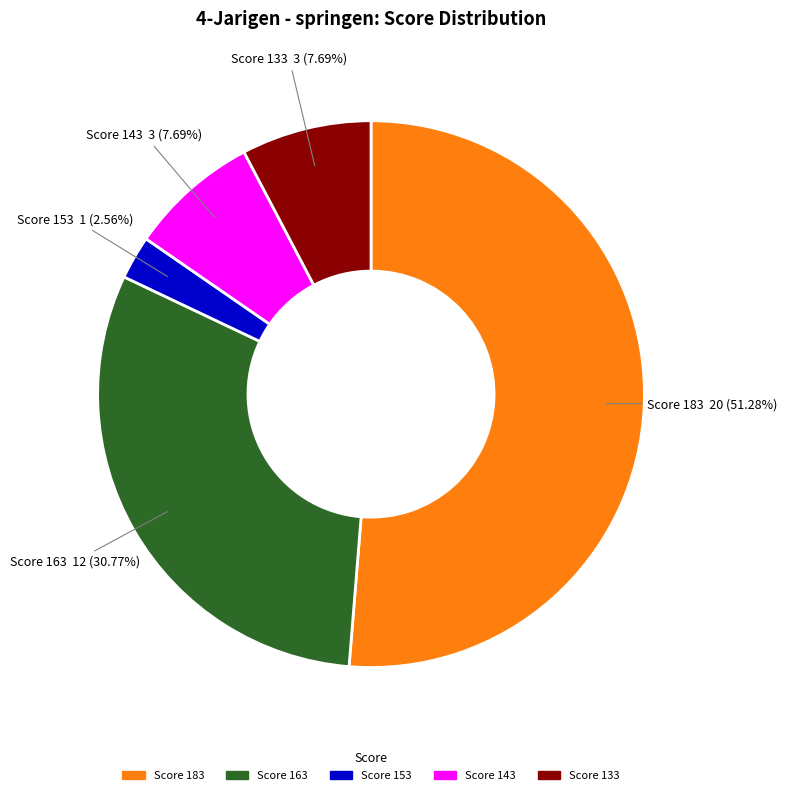

Is there a majority slice in this chart?

Yes